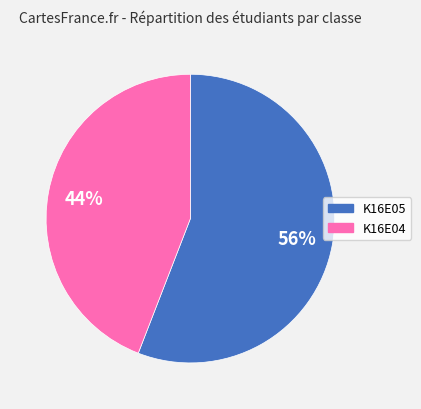

How many slices are in this pie chart?

2